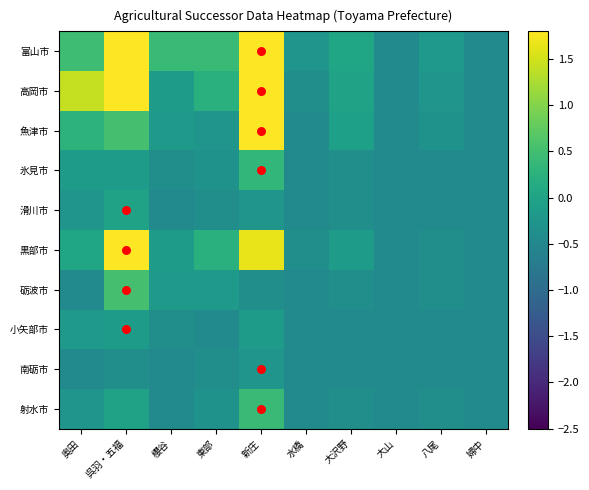

Between 水橋 and 奥田, which is larger?

奥田